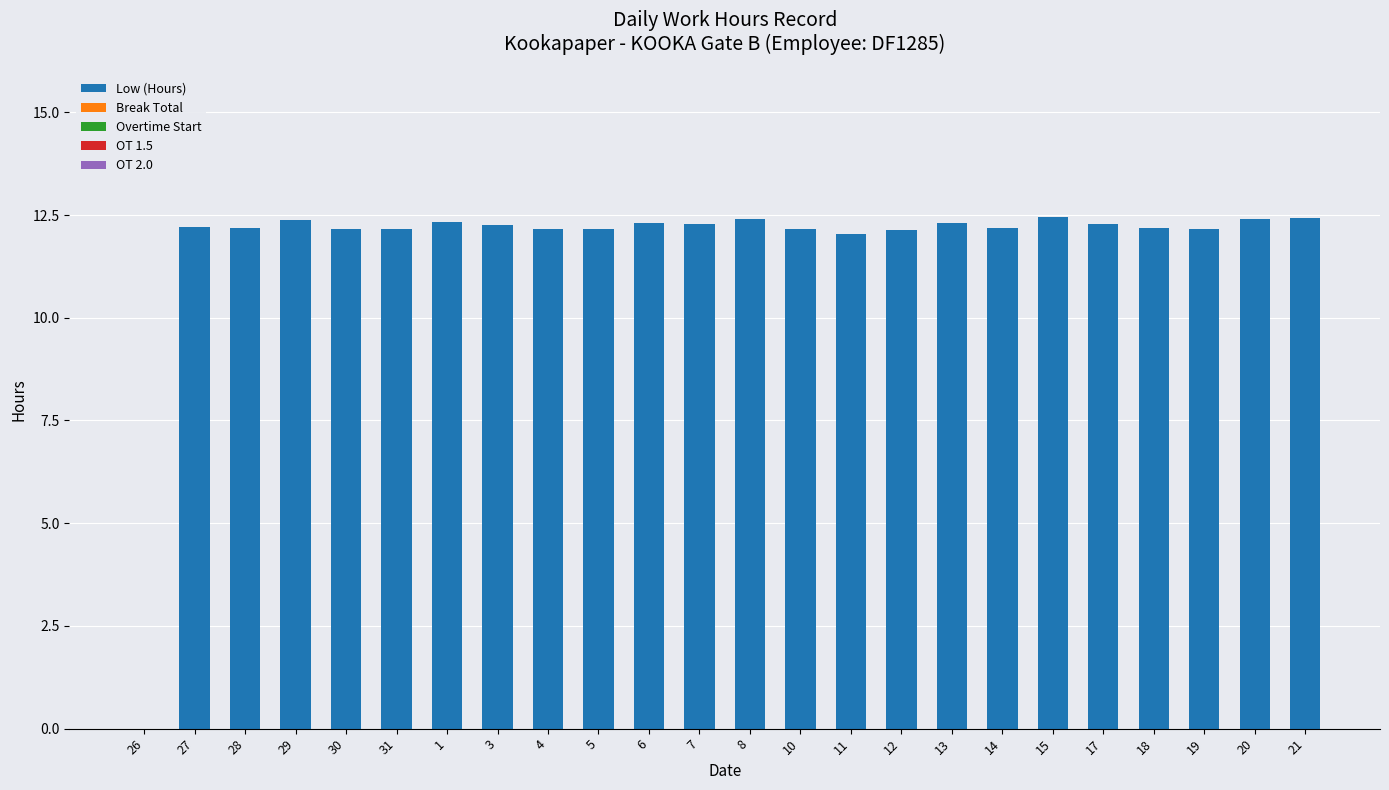

What is the ratio of the value at 7 to the value at 14?

1.0